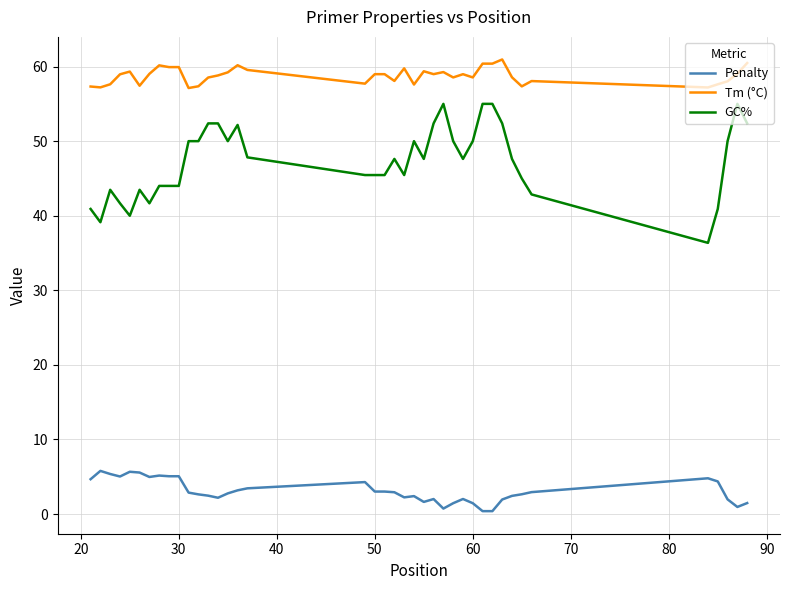

What is the difference between the maximum and minimum values in the Penalty series?

5.4